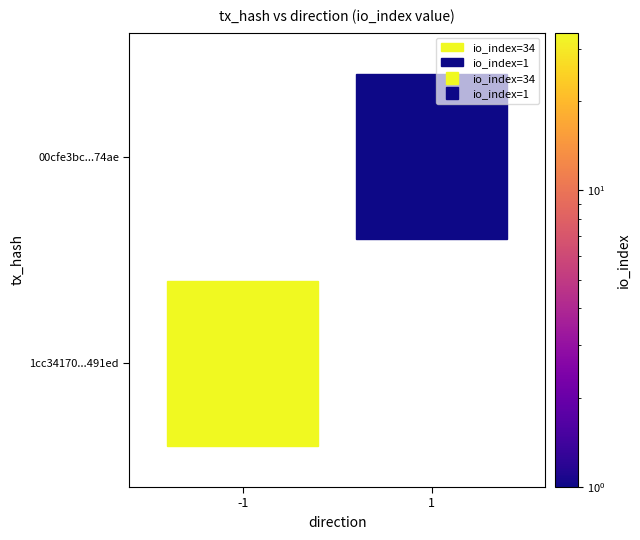

Reading left to right, extract all data points from this chart.

1cc34170d628ae8d205974b8bd649825a8491ed: direction=-1	io_index=34
00cfe3bcc6a483d1e0962ff0991b8a8801dd74a: direction=1	io_index=1